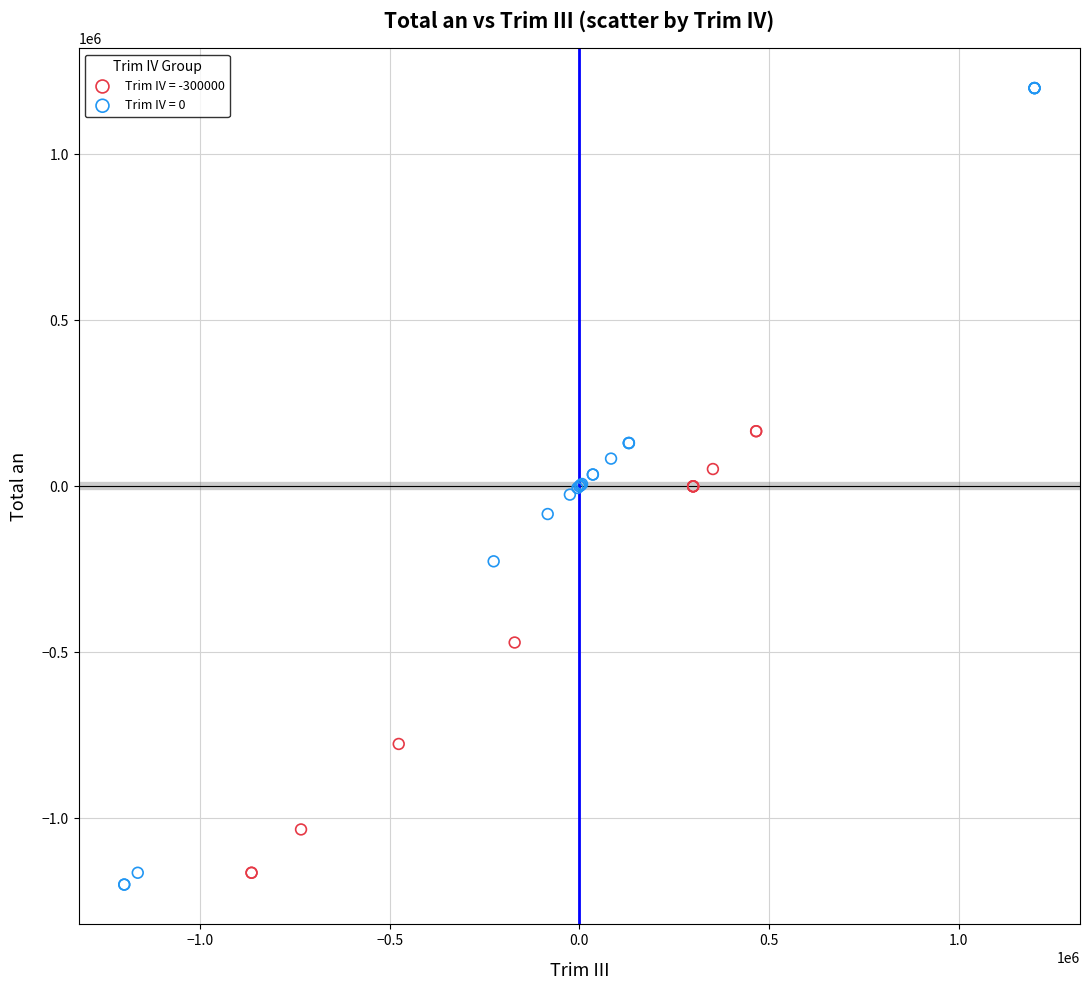

Which series reaches the maximum Y coordinate?

Trim IV = 0